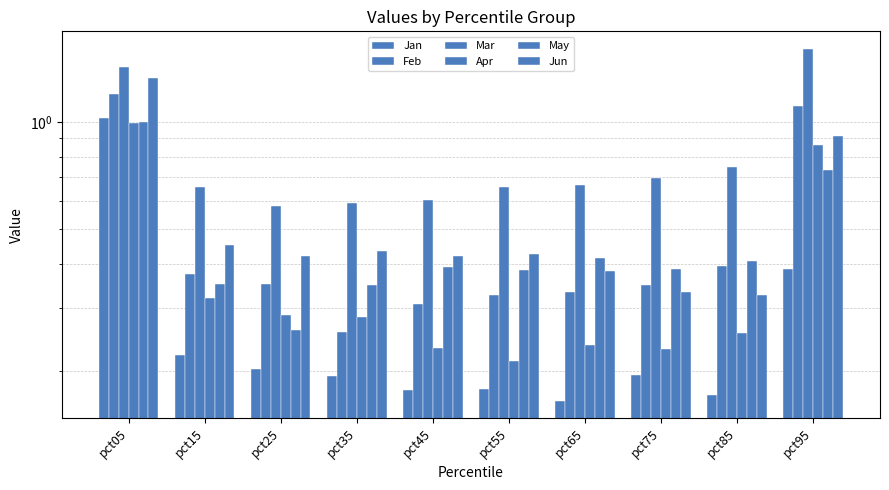

At how many categories does at least one series exceed 1?

2